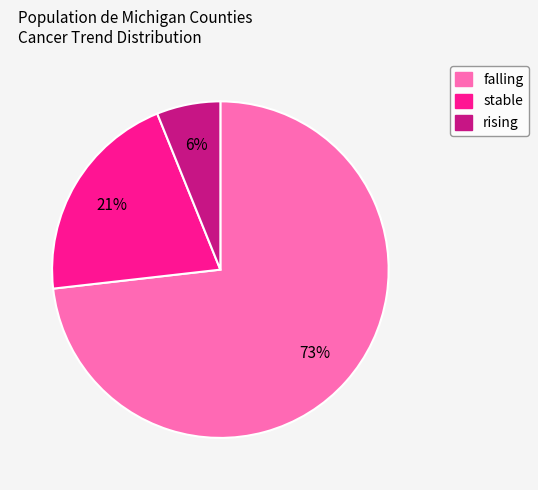

Rank the categories by value from lowest to highest.

rising, stable, falling